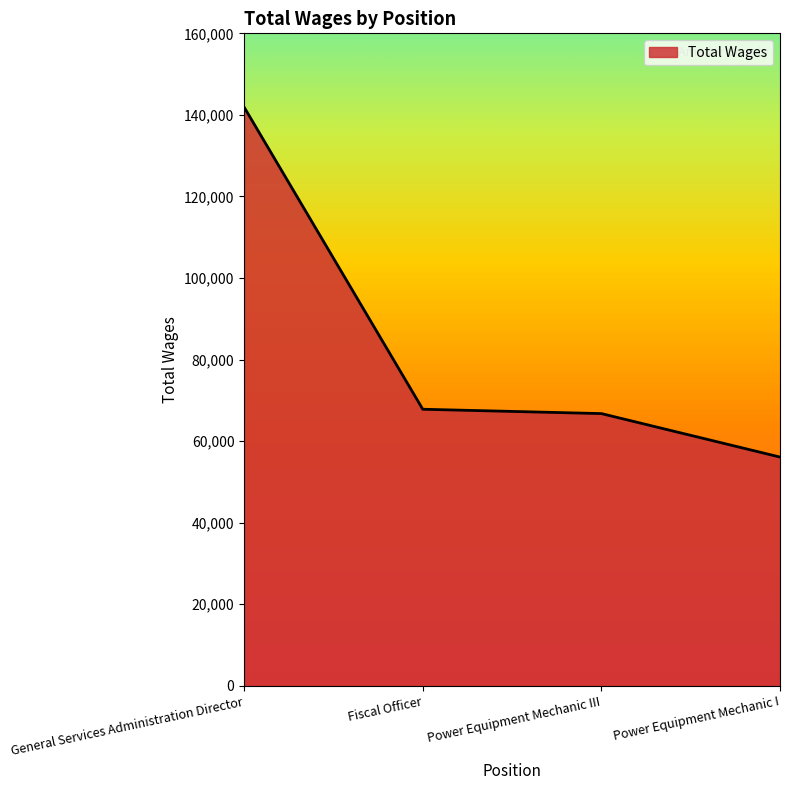

What is the difference between the maximum and minimum values?

85794